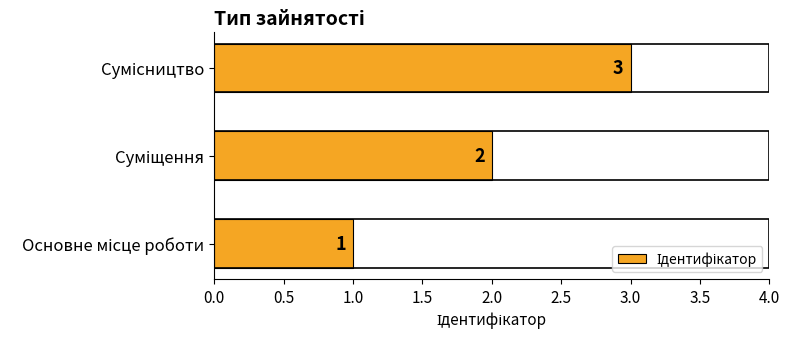

What is the maximum value shown in the chart?

3